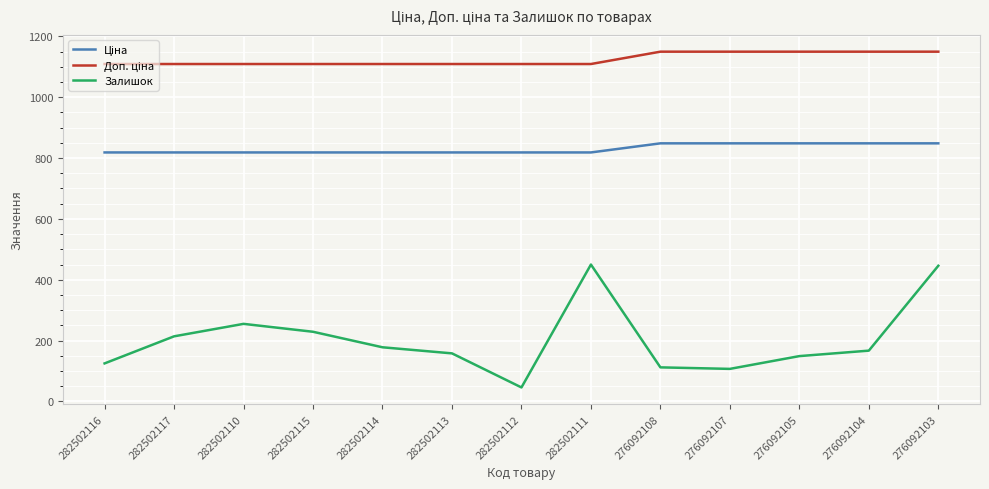

Which series has the widest spread of values?

Залишок